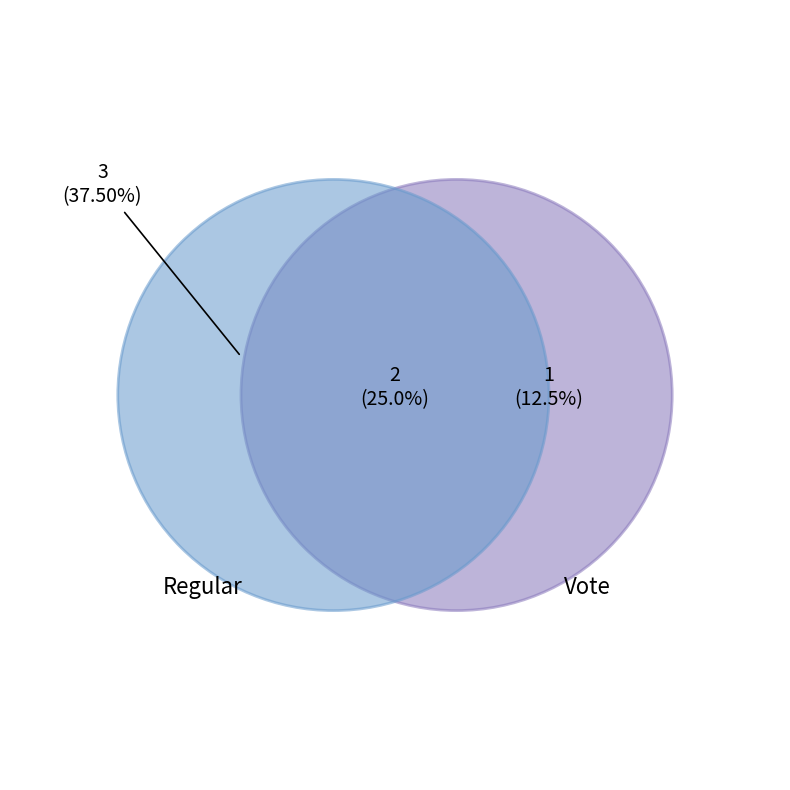

What percentage is the Regular slice, to the nearest percent?

62%